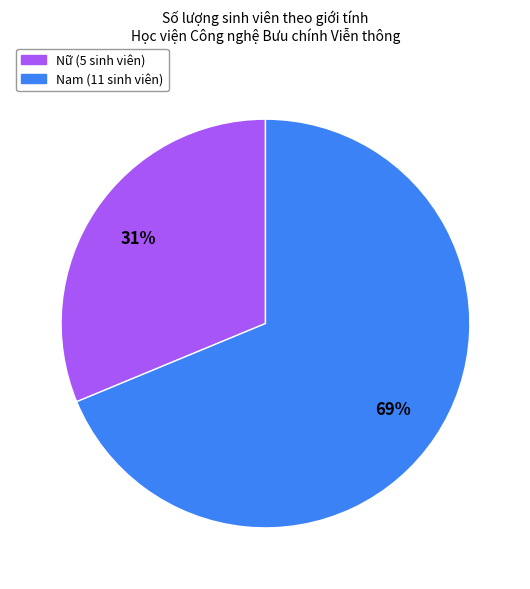

Is the sum of Nam and Nữ greater than half?

Yes